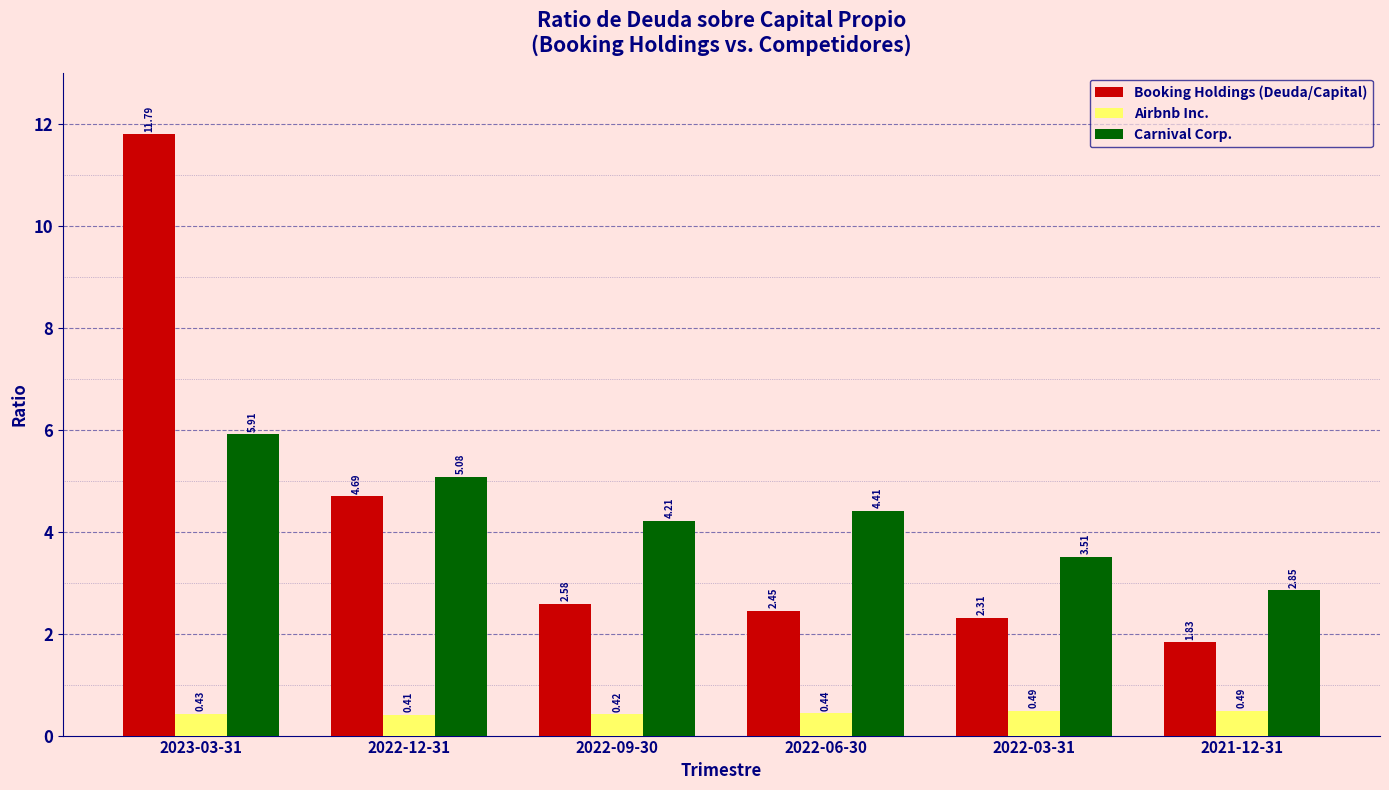

At which category does the chart reach its minimum across all series?

2022-12-31